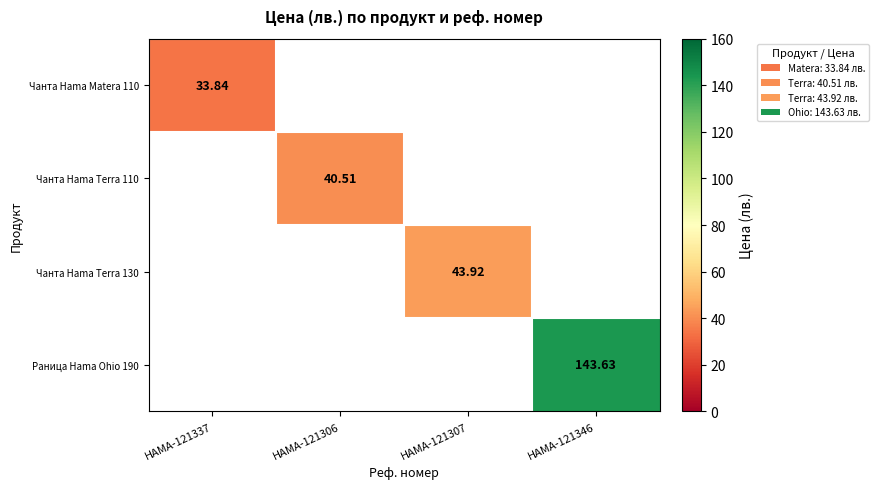

The Чанта Hama Terra 110 series shows 40.5 at HAMA-121306. True or false?

True